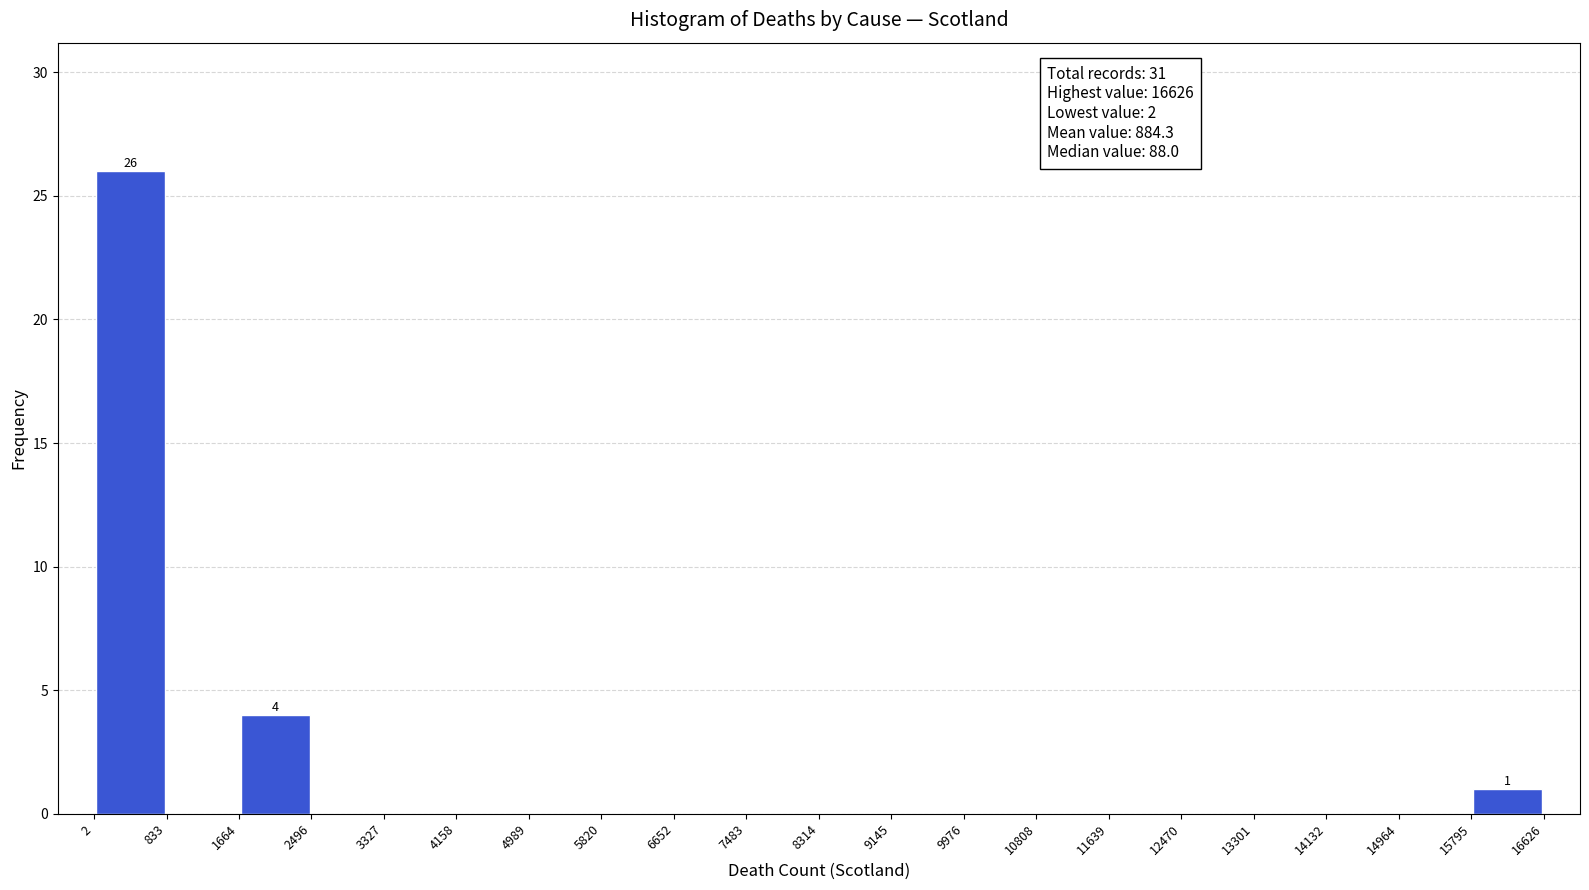

Over which range of the x-axis is the bar tallest?

2 to 833